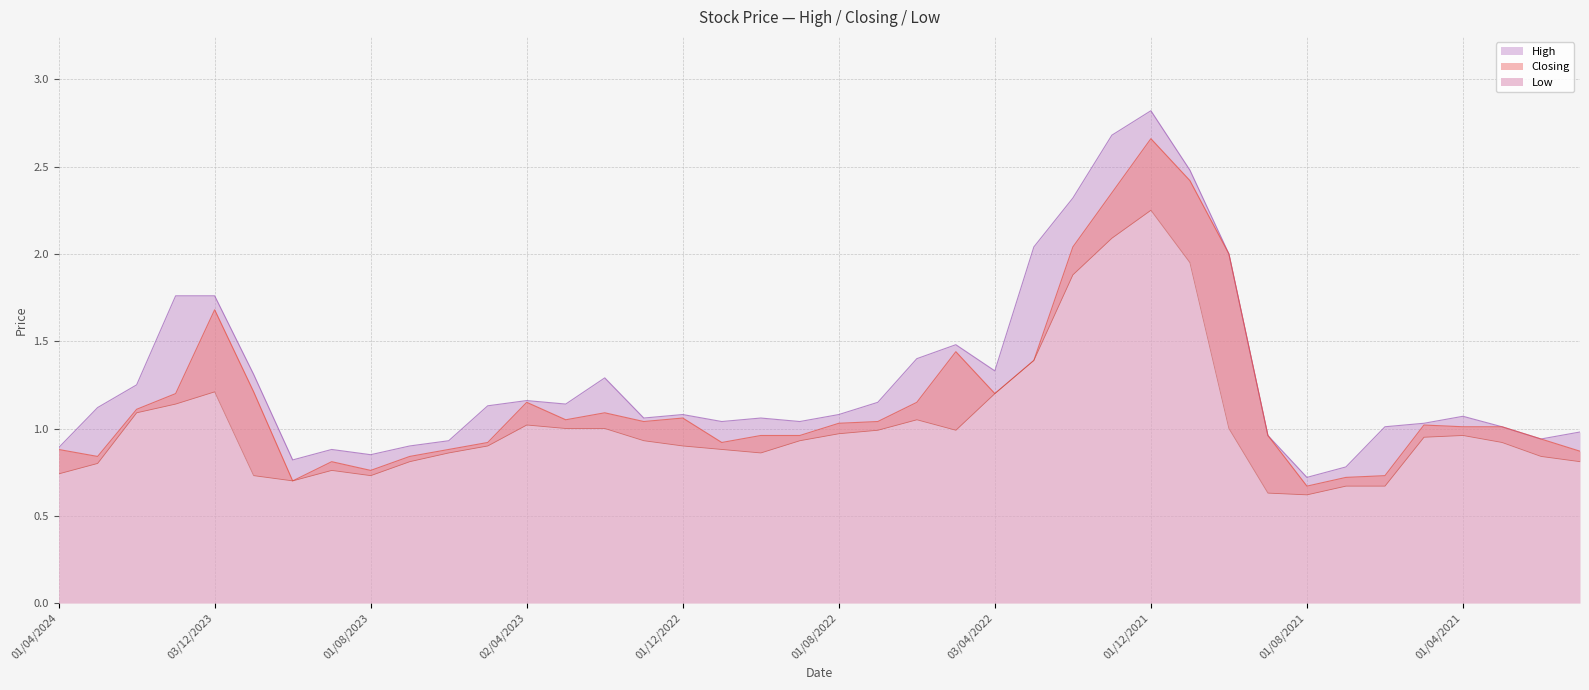

What is the difference between the Closing values at 01/08/2023 and 03/01/2021?

0.1